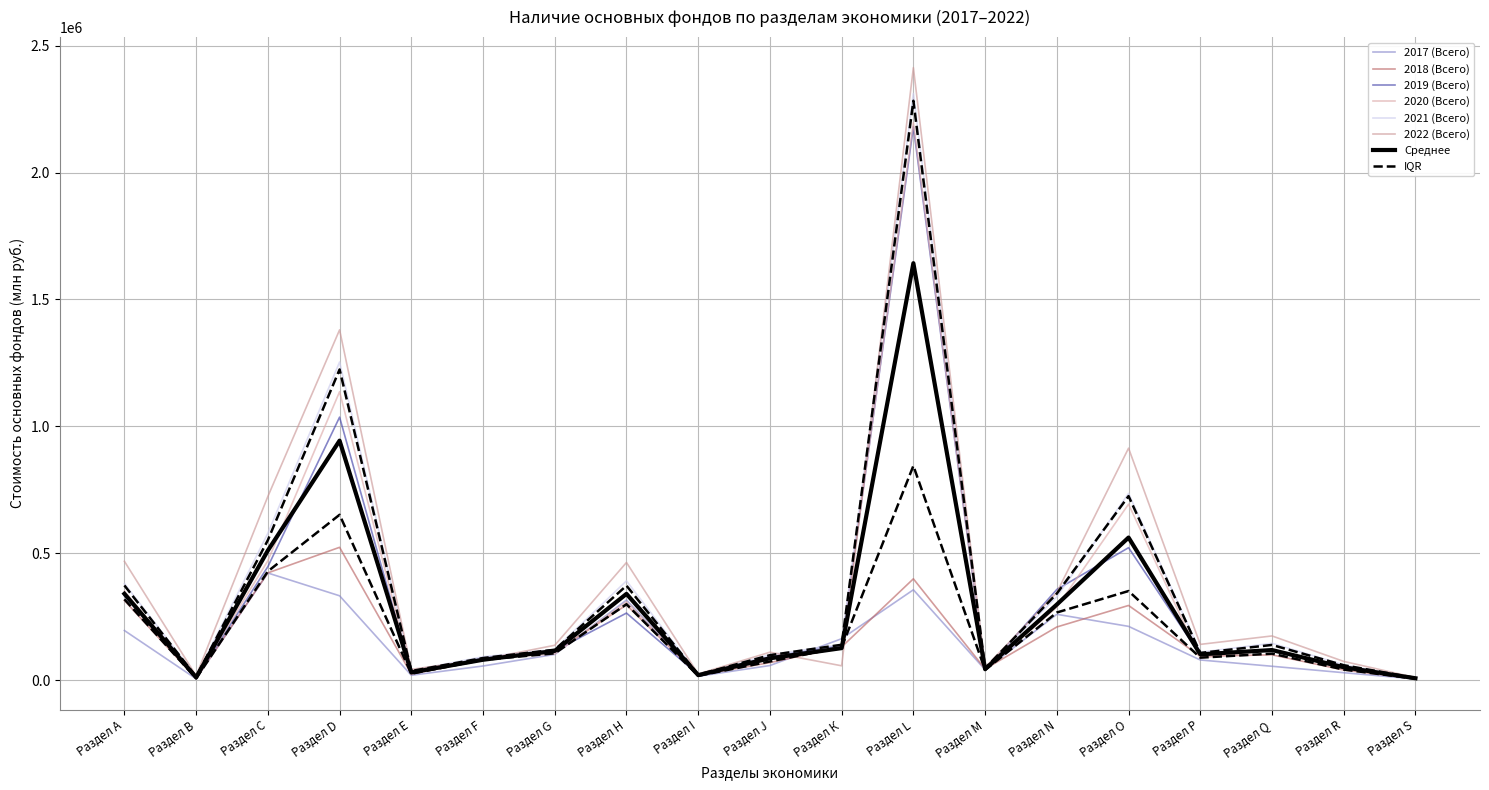

In 2017 (Всего), how many points are higher than both neighbors (excluding endpoints)?

4